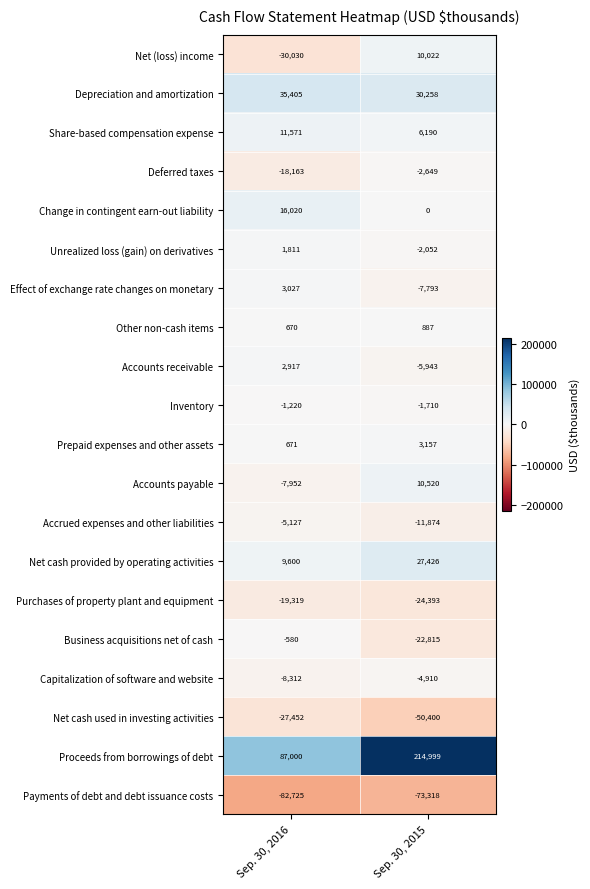

The Deferred taxes series shows -2649 at Sep. 30, 2015. True or false?

True